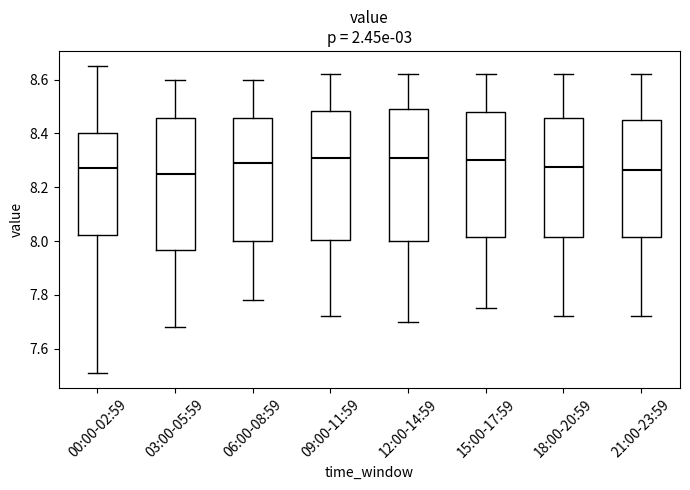

Reading left to right, read every box against the y-axis: the position of its median line, the range the box covers, and the ends of its whiskers. The values are not printed on the chart, so give them approximately, as read against the axis.

00:00-02:59: median 8.28, box 8.02 to 8.40, whiskers 7.52 to 8.66
03:00-05:59: median 8.26, box 7.96 to 8.46, whiskers 7.68 to 8.60
06:00-08:59: median 8.30, box 8.00 to 8.46, whiskers 7.78 to 8.60
09:00-11:59: median 8.32, box 8.00 to 8.48, whiskers 7.72 to 8.62
12:00-14:59: median 8.32, box 8.00 to 8.50, whiskers 7.70 to 8.62
15:00-17:59: median 8.30, box 8.02 to 8.48, whiskers 7.76 to 8.62
18:00-20:59: median 8.28, box 8.02 to 8.46, whiskers 7.72 to 8.62
21:00-23:59: median 8.26, box 8.02 to 8.46, whiskers 7.72 to 8.62